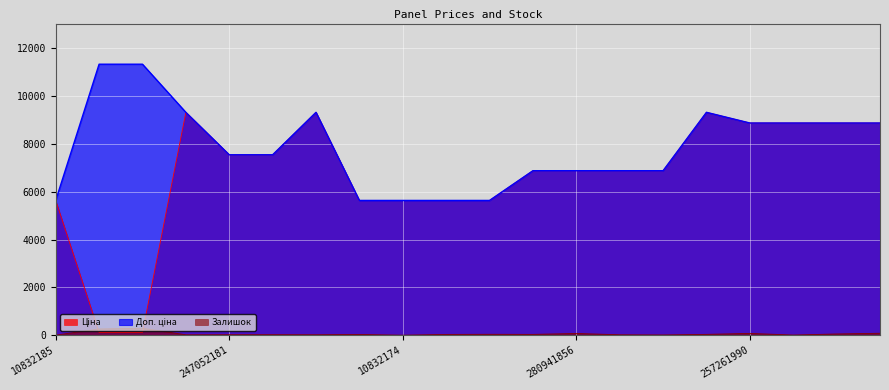

What is the difference between the maximum and minimum values in the Залишок series?

290.0